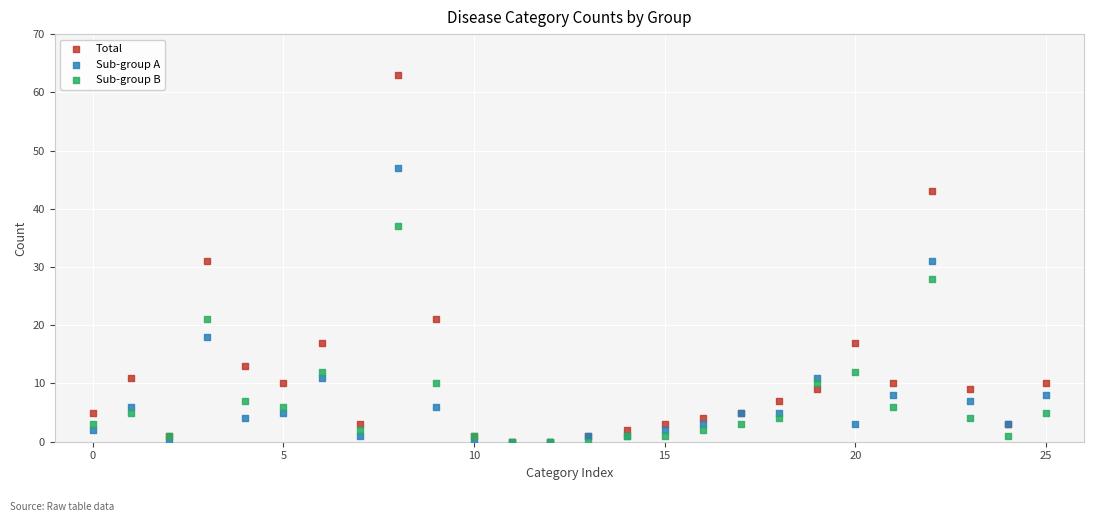

What are all the series names shown in the legend?

Total, Sub-group A, Sub-group B